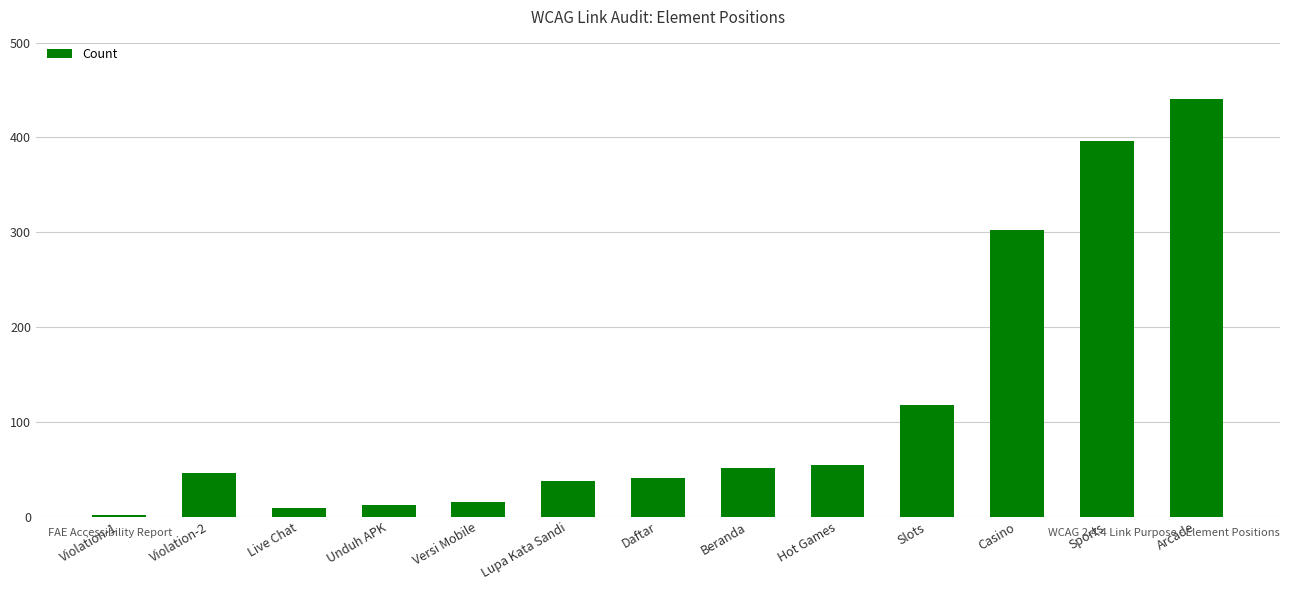

How many categories are shown in the chart?

13